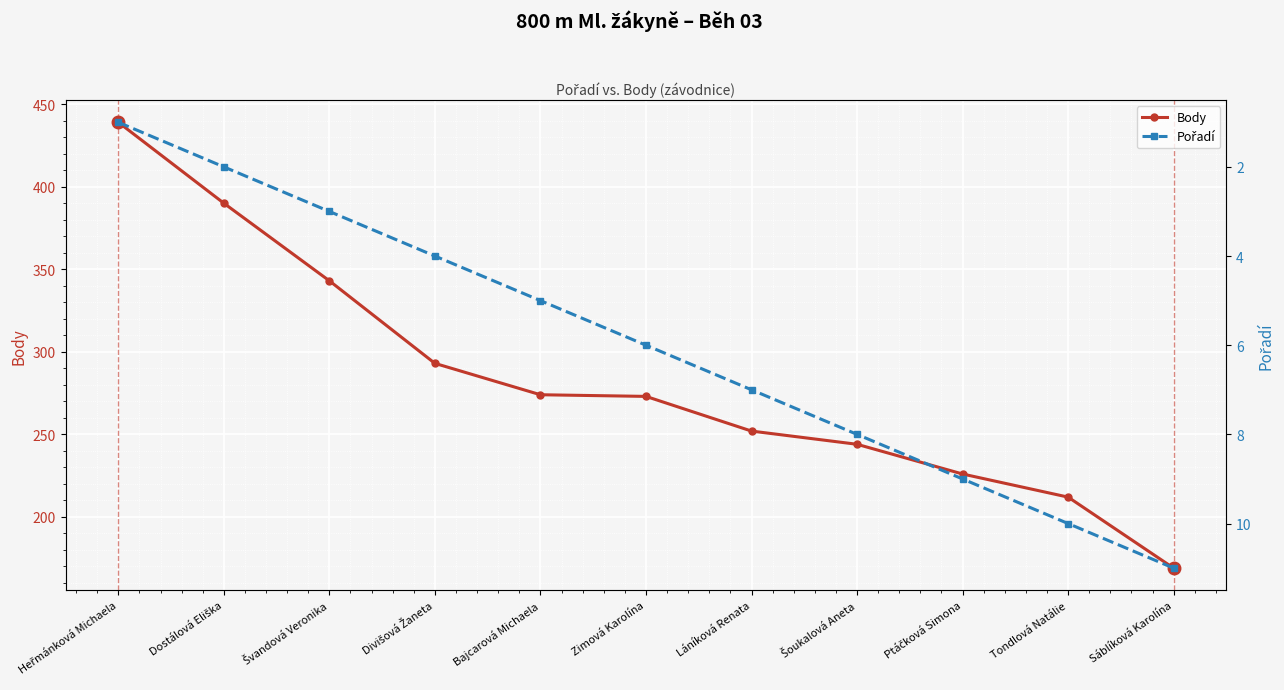

True or false: Body and Pořadí cross at least once.

False